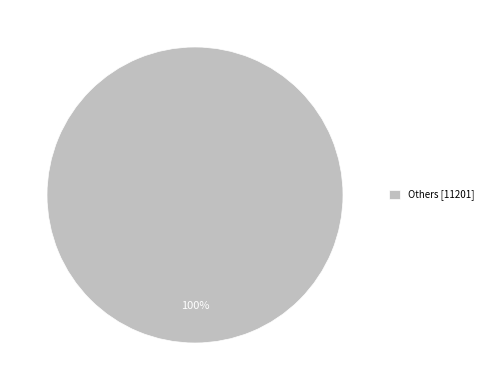

The Others [11201] slice represents 100% of the pie. True or false?

True